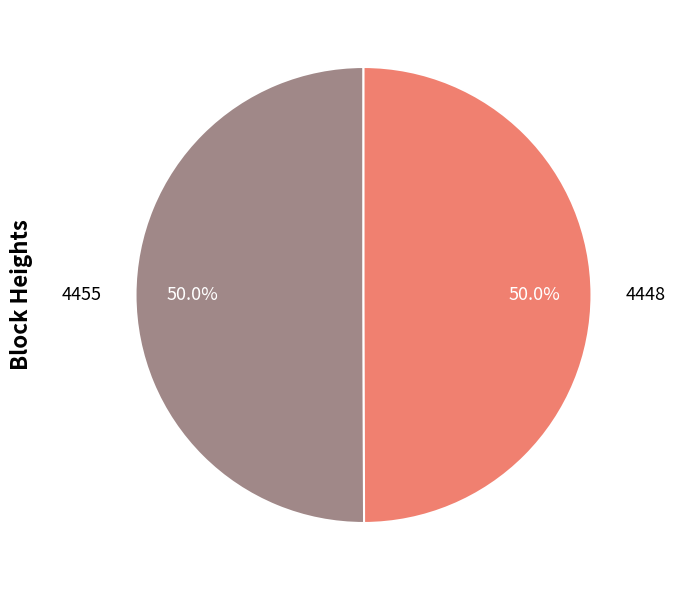

Approximately how many times larger is the value at 4448 compared to 4455?

1.0